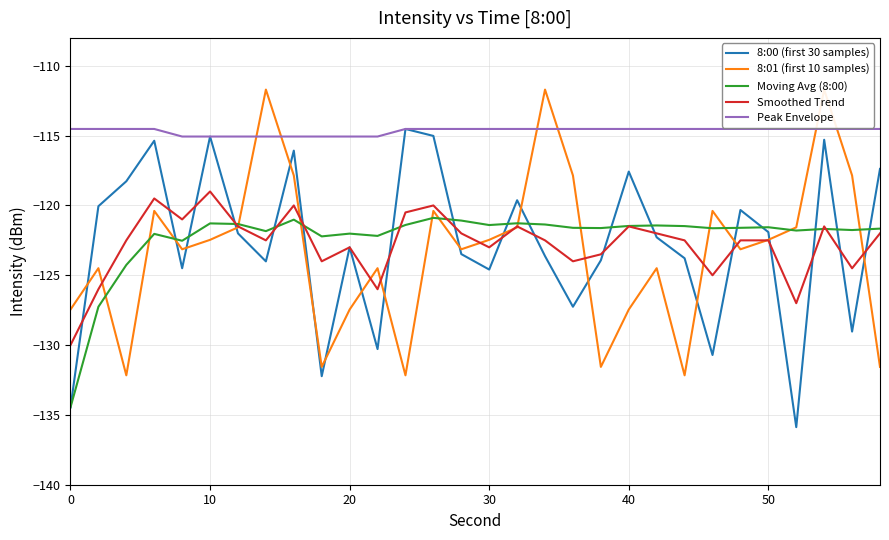

True or false: Moving Avg (8:00) and Peak Envelope intersect in this chart.

False